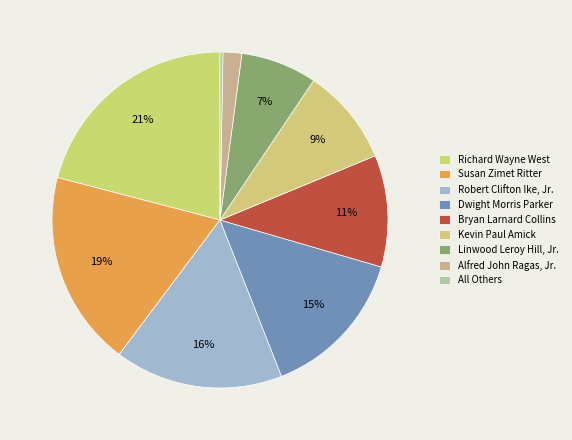

To the nearest percent, what is the combined percentage of Susan Zimet Ritter and Richard Wayne West?

40%